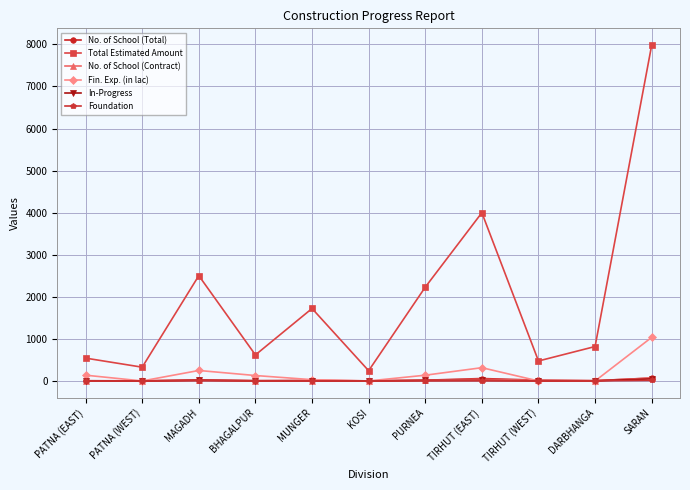

True or false: Fin. Exp. (in lac) and Total Estimated Amount cross at least once.

False